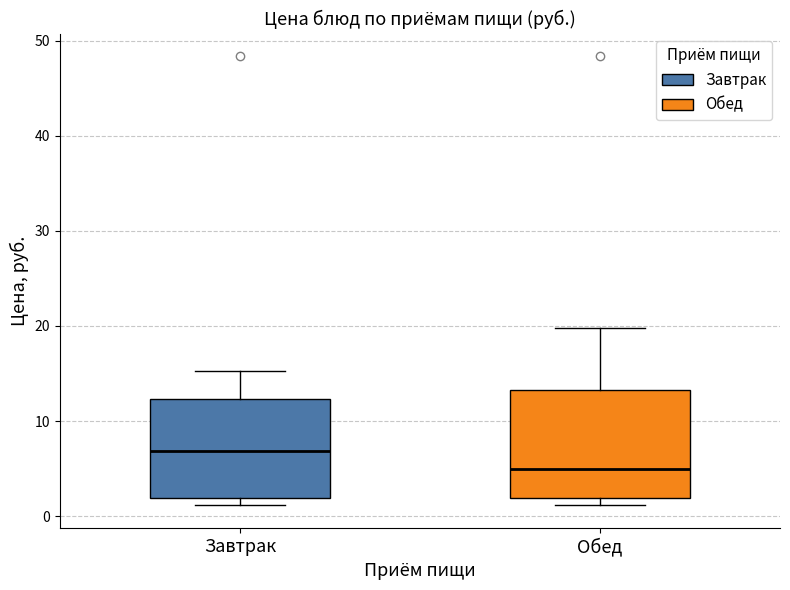

Reading left to right, transcribe this box plot: for each box, give where its median line is, the range the box spans, and where its two whiskers end, as read against the y-axis. The values are not printed on the chart, so give them approximately, as read against the axis.

Завтрак: median 7, box 2 to 12, whiskers 1 to 15
Обед: median 5, box 2 to 13, whiskers 1 to 20